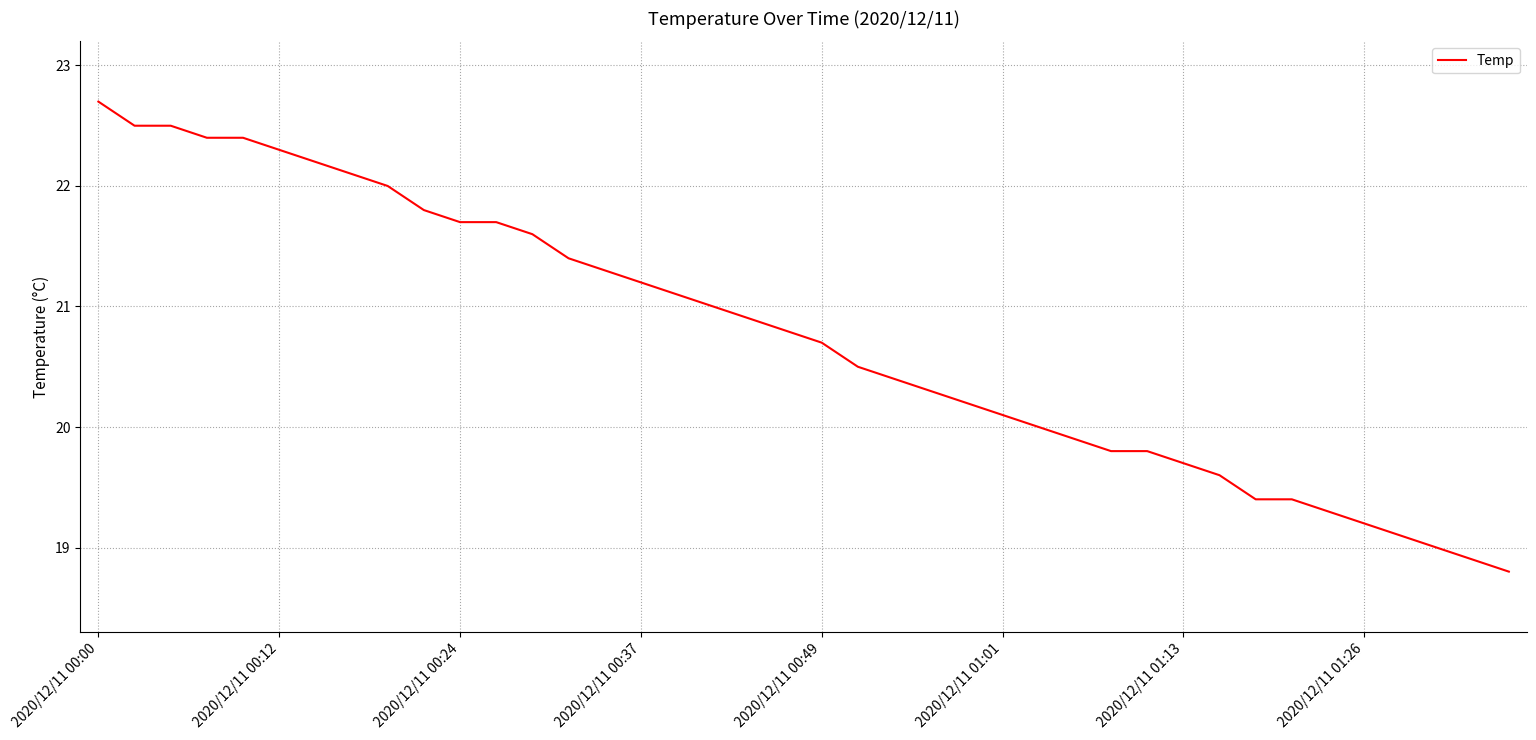

Reading left to right, list all the values displayed in this chart.

22.7	22.5	22.5	22.4	22.4	22.3	22.2	22.1	22.0	21.8	21.7	21.7	21.6	21.4	21.3	21.2	21.1	21.0	20.9	20.8	20.7	20.5	20.4	20.3	20.2	20.1	20.0	19.9	19.8	19.8	19.7	19.6	19.4	19.4	19.3	19.2	19.1	19.0	18.9	18.8